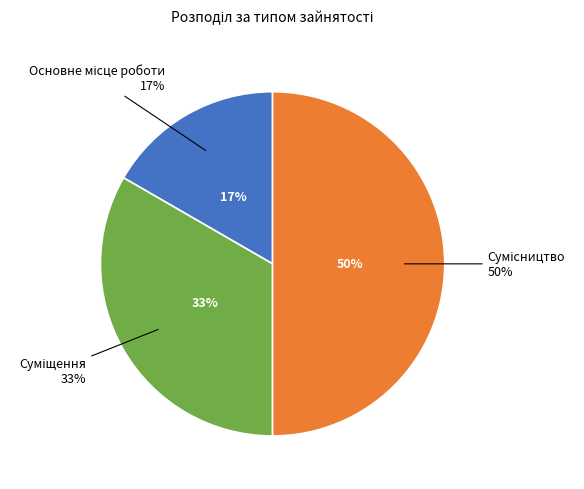

Does Основне місце роботи represent more than half of the total?

No